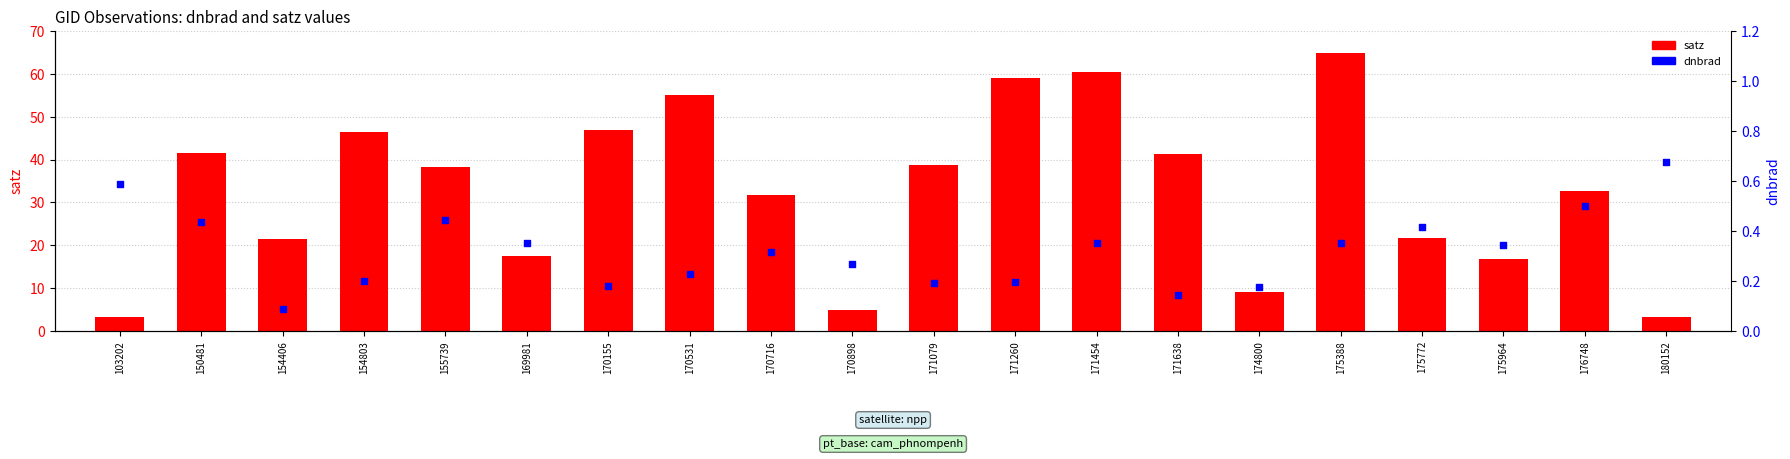

Is the value of satz at 175964 greater than the value of dnbrad at 171260?

Yes